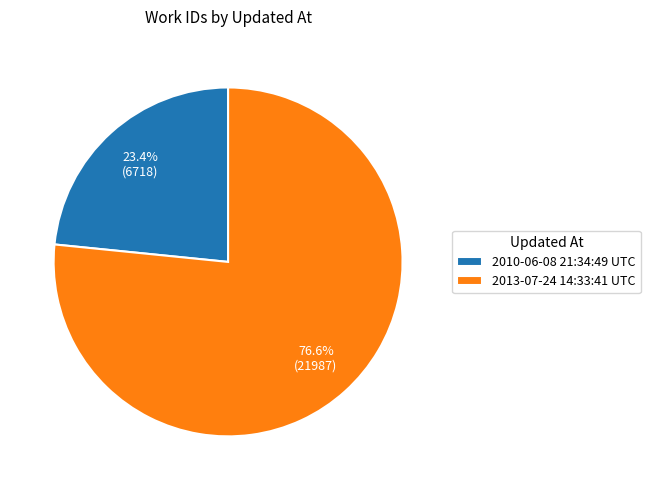

What is the smallest slice in the pie chart?

2010-06-08 21:34:49 UTC